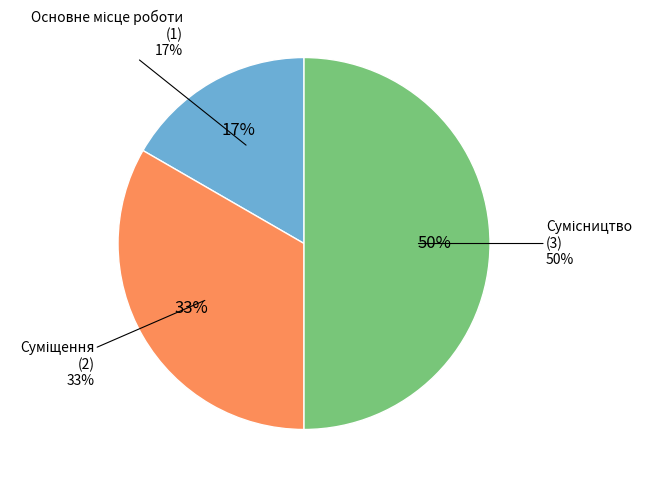

How many slices are in this pie chart?

3